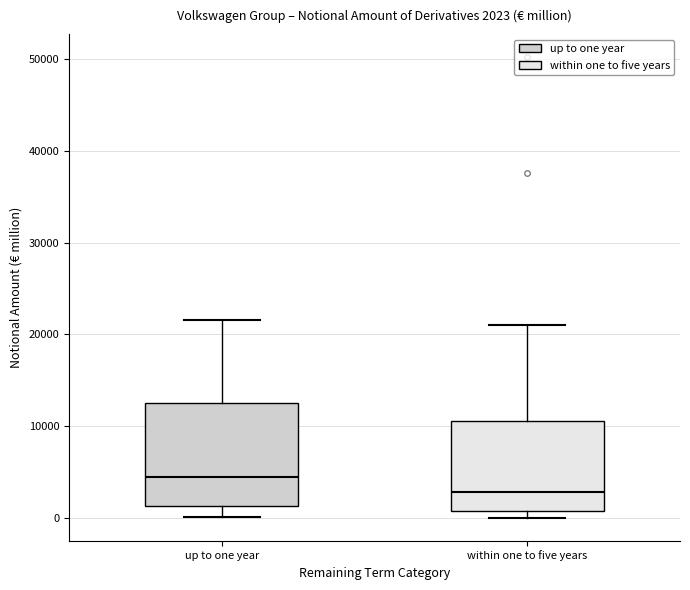

Which box has the highest median line?

up to one year